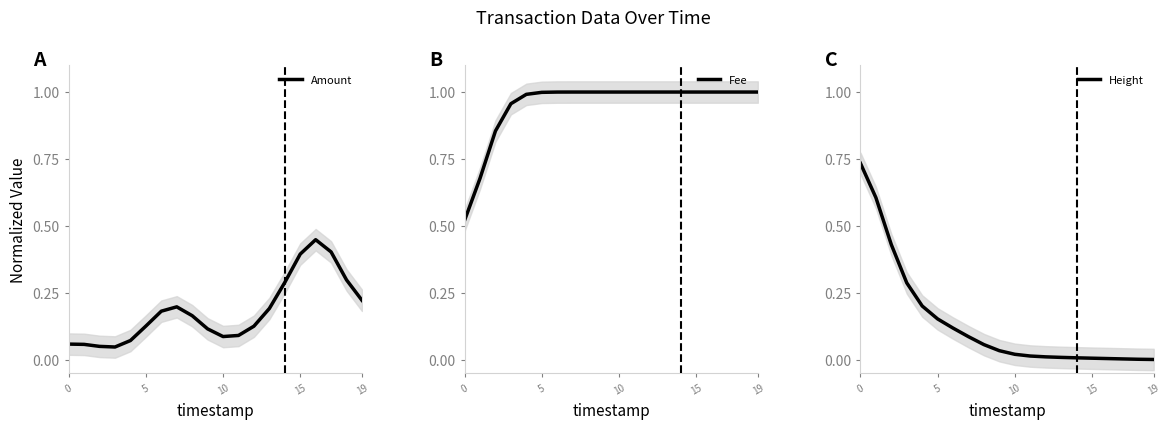

The Fee series shows 1.0 at 19. True or false?

True